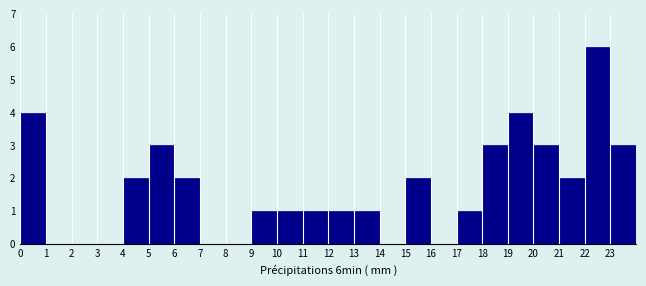

What is the height of the bar covering 9 to 10 on the x-axis? The values are not printed on the chart, so give them approximately, as read against the axis.

1